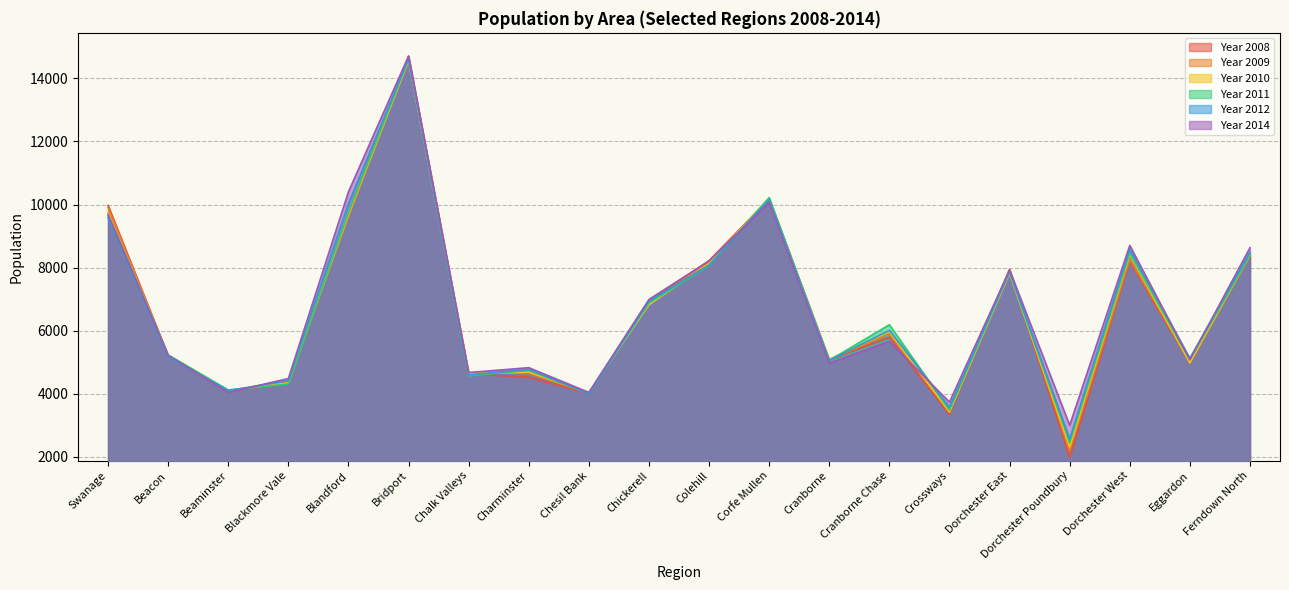

True or false: Year 2009 and Year 2014 intersect in this chart.

True